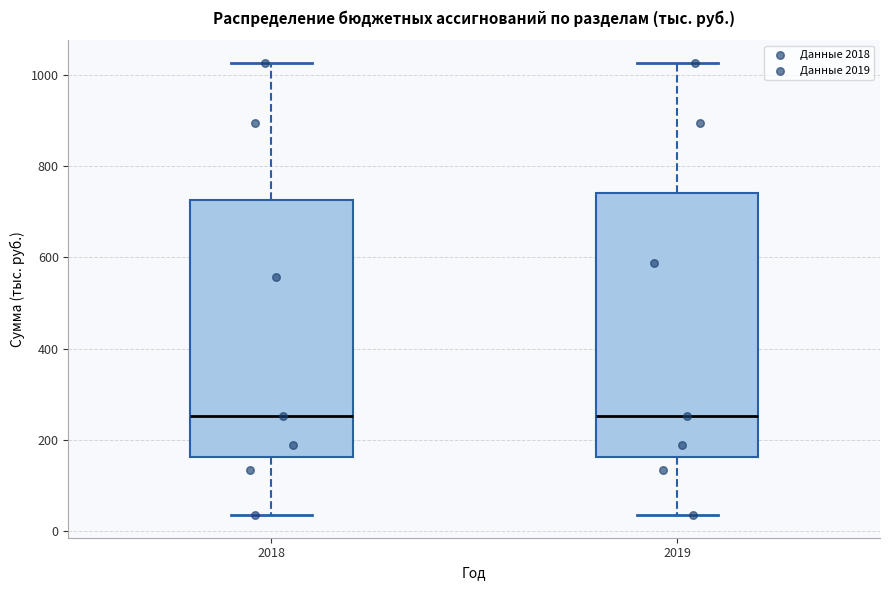

Reading left to right, read every box against the y-axis: the position of its median line, the range the box covers, and the ends of its whiskers. The values are not printed on the chart, so give them approximately, as read against the axis.

2018: median 260, box 160 to 720, whiskers 40 to 1020
2019: median 260, box 160 to 740, whiskers 40 to 1020